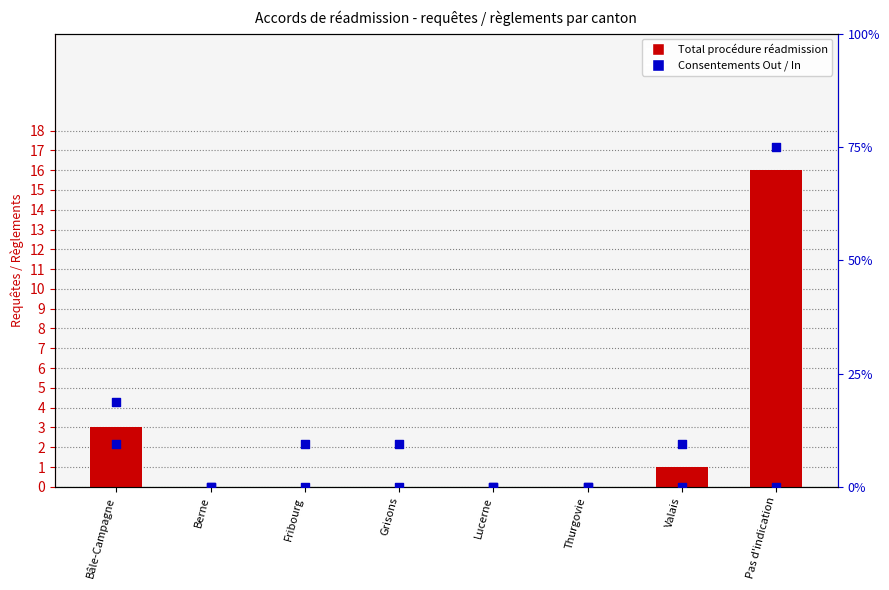

Which series has the largest total across all categories?

Consentements Out